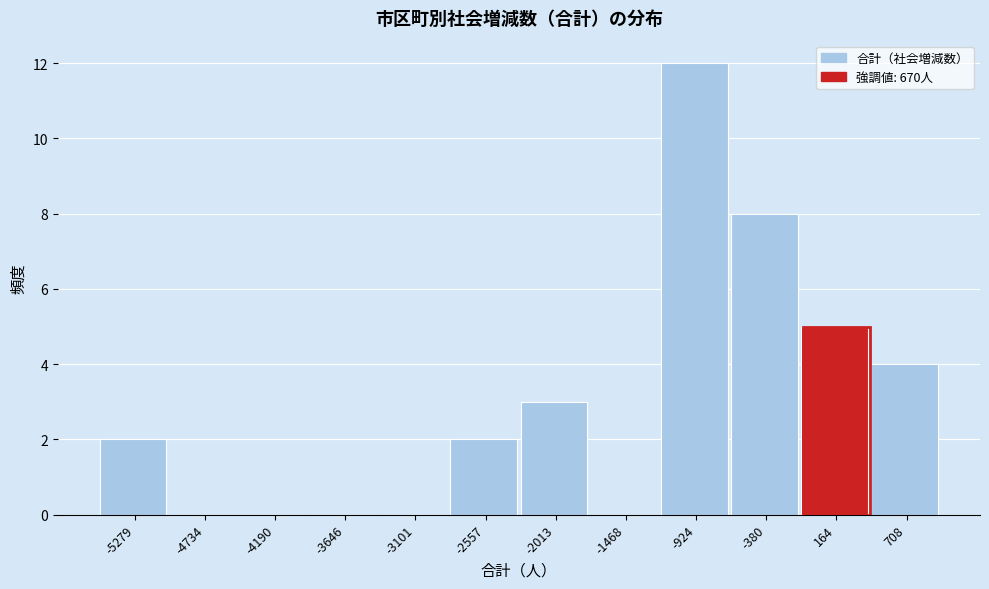

Reading right to left, what are all the values shown in this chart?

708=4	164=5	-380=8	-924=12	-1468=0	-2013=3	-2557=2	-3101=0	-3646=0	-4190=0	-4734=0	-5279=2